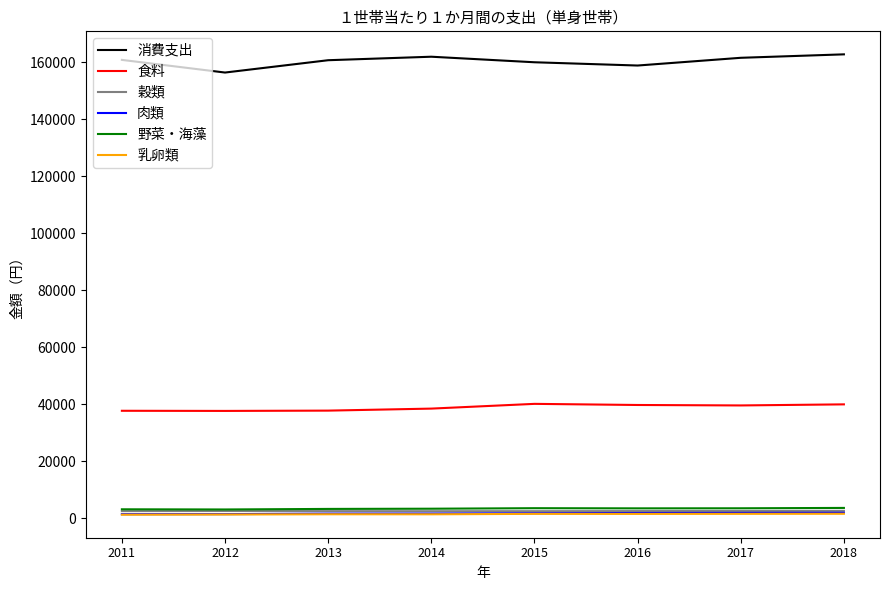

True or false: 消費支出 has a value of 162833 at 2018.

True